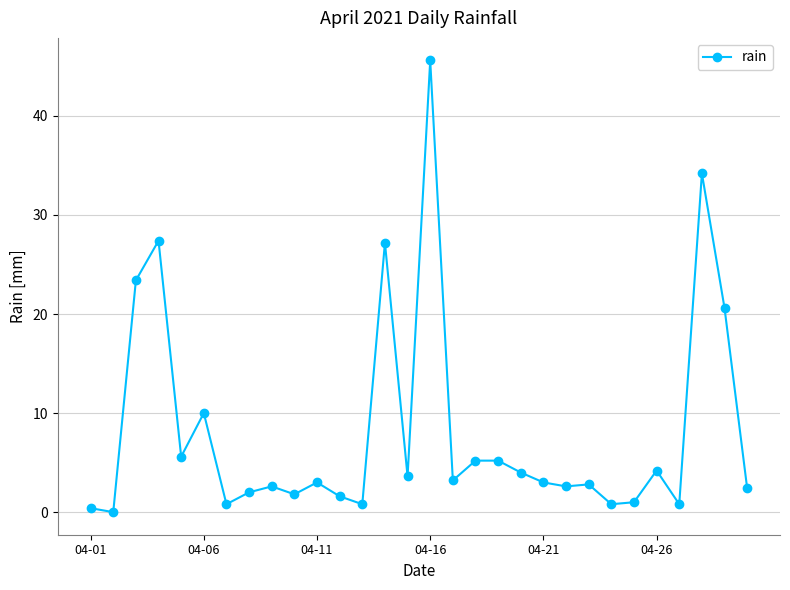

What is the sum of all values?

245.8